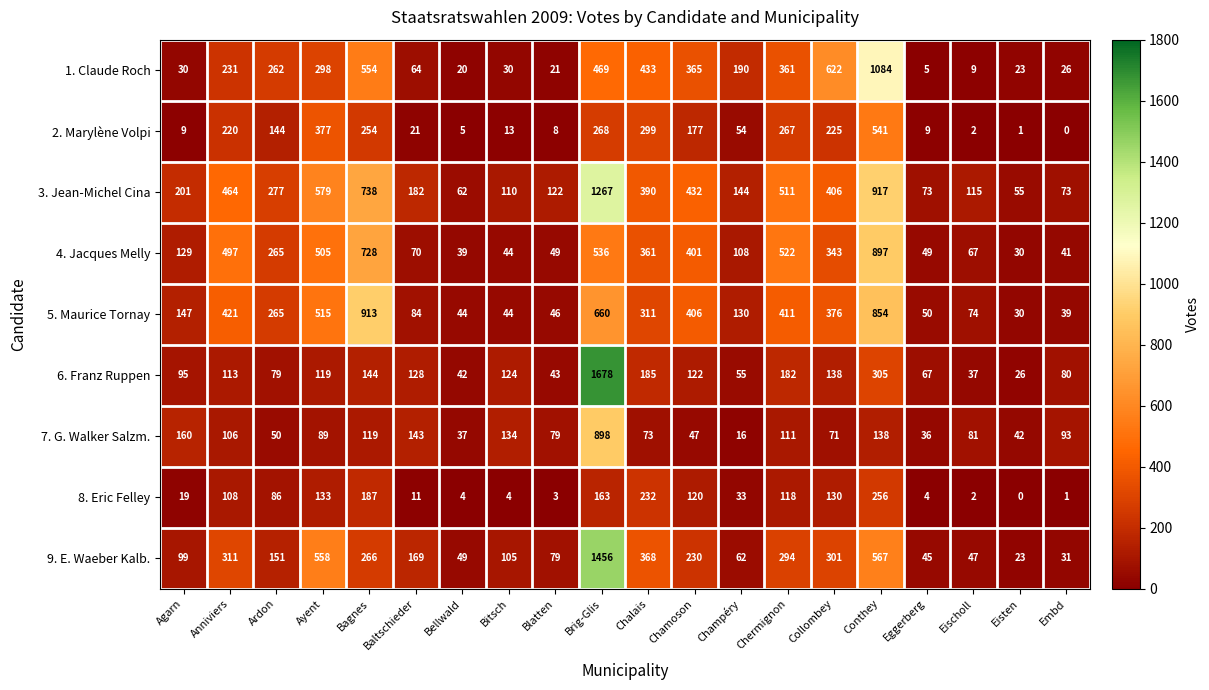

At how many categories does at least one series exceed 1398?

1